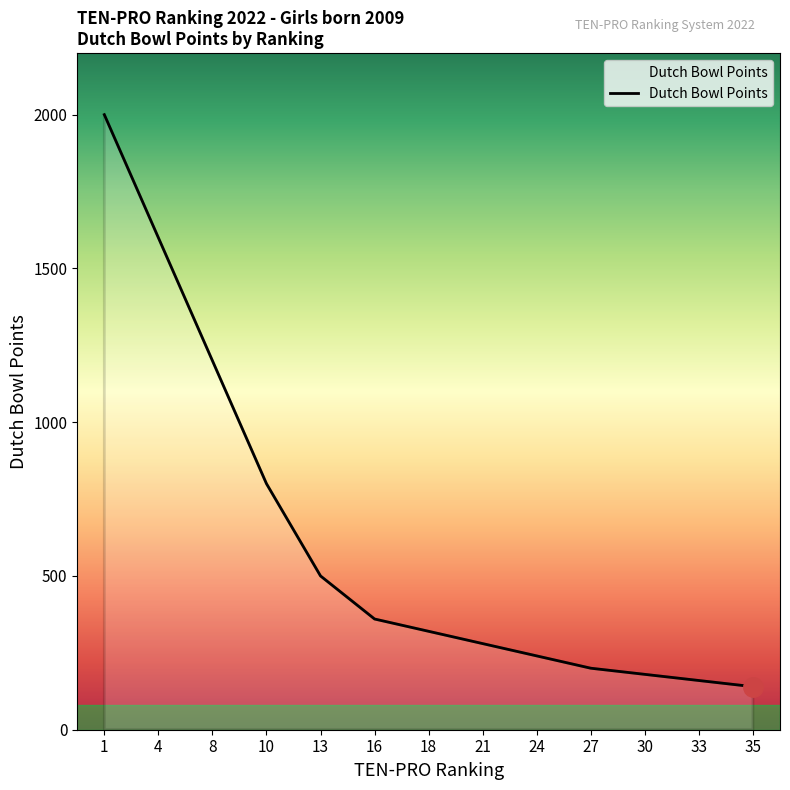

What is the minimum value shown in the chart?

140